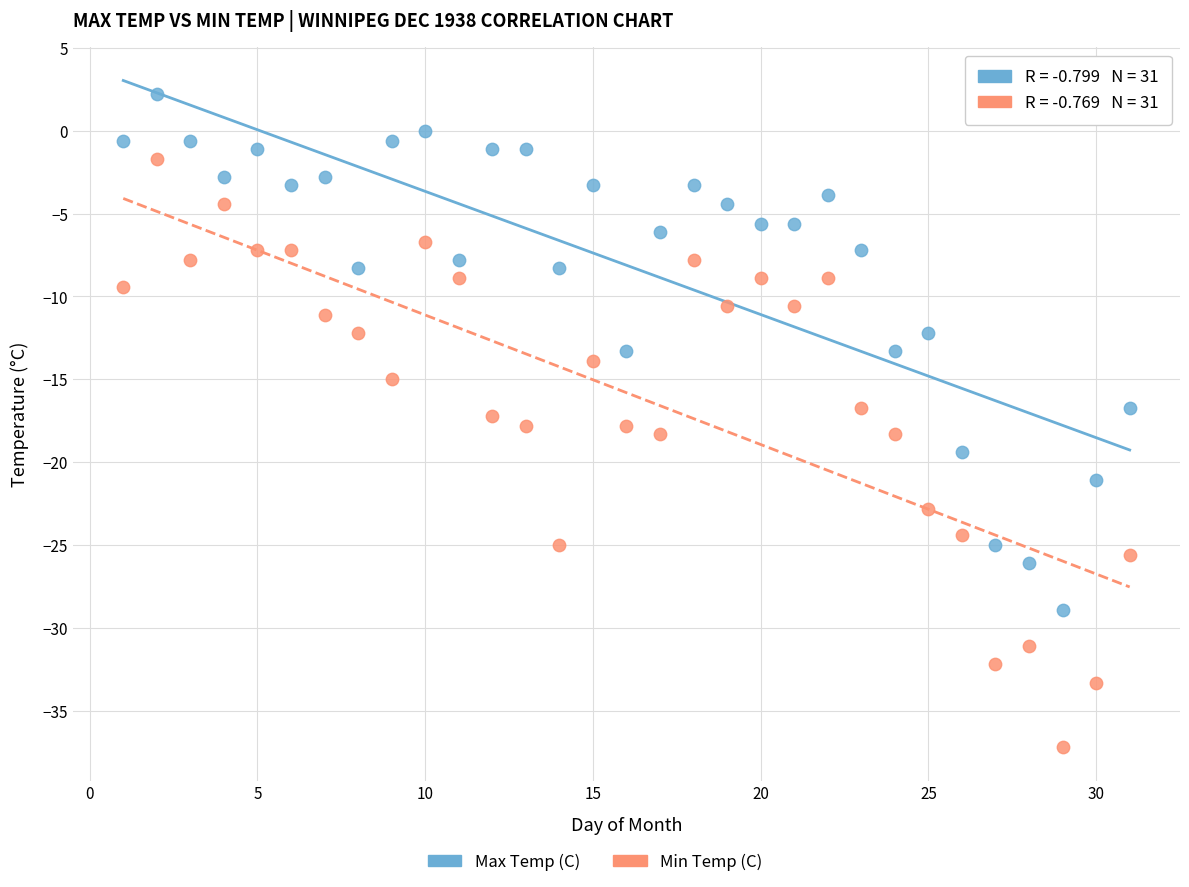

Which series contains the lowest Y value?

Min Temp (C)